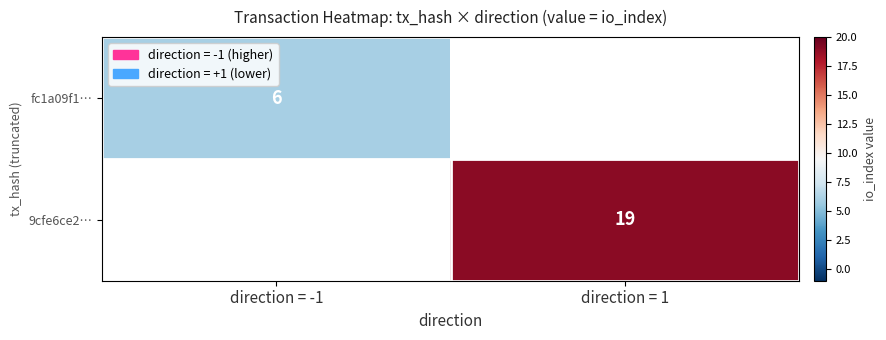

The 9cfe6ce2… series shows 10 at direction = 1. True or false?

False